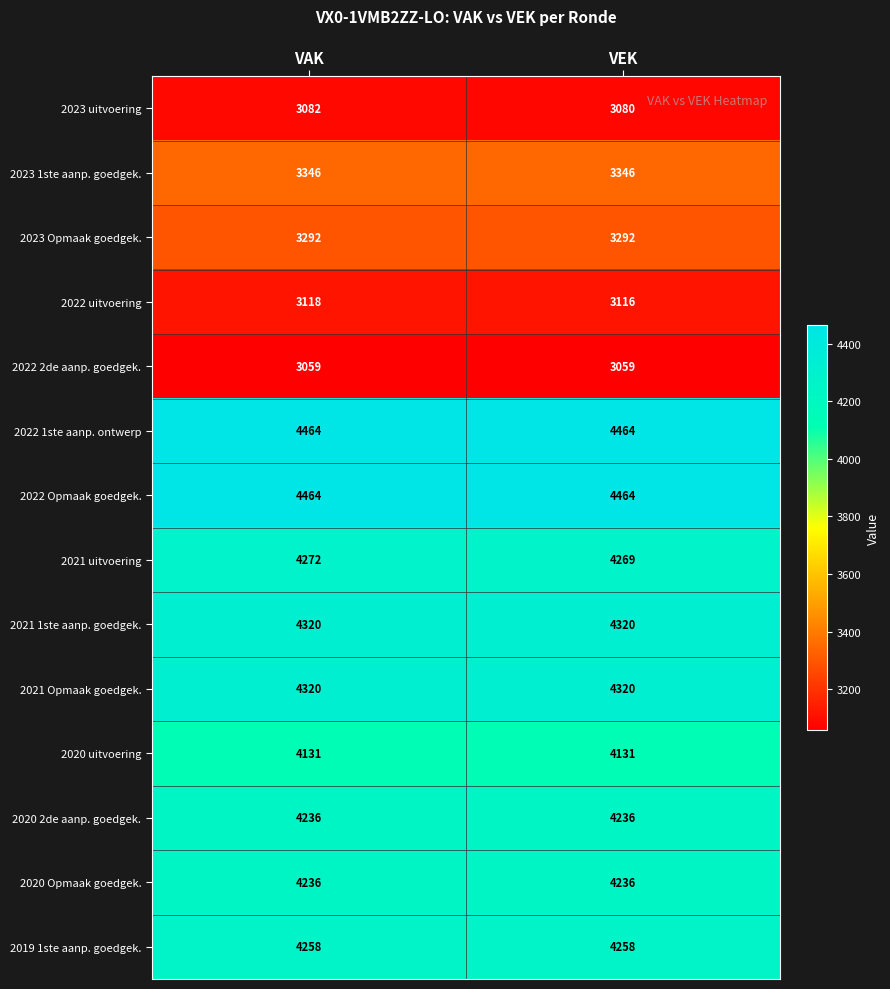

Is it true that 2023 Opmaak goedgek. equals 1744 at VEK?

False